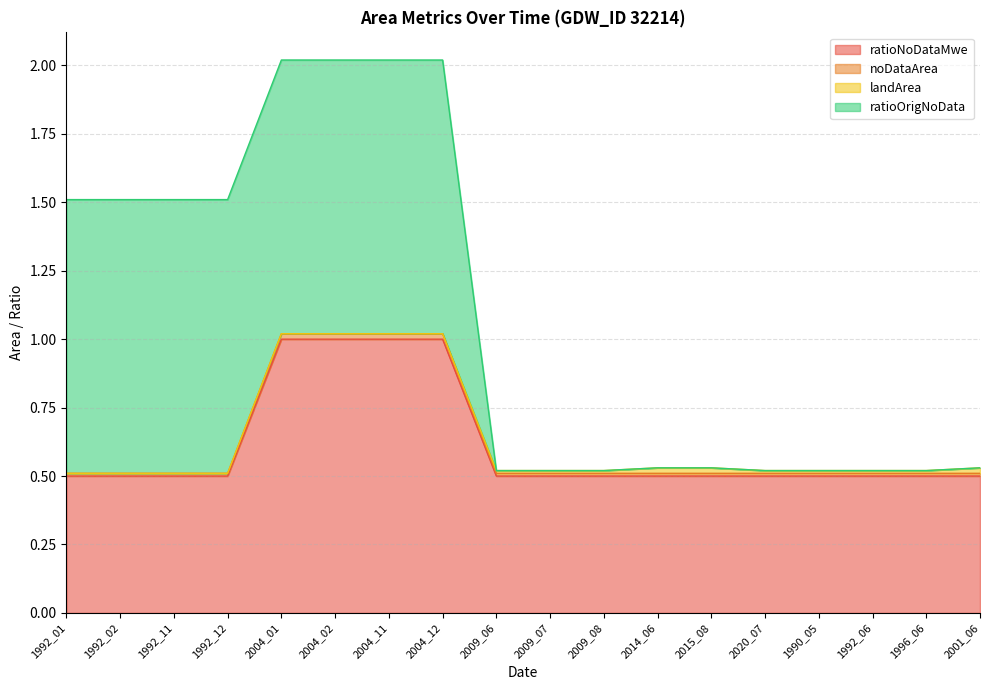

The value of ratioNoDataMwe at 2001_06 is 0.8. True or false?

False